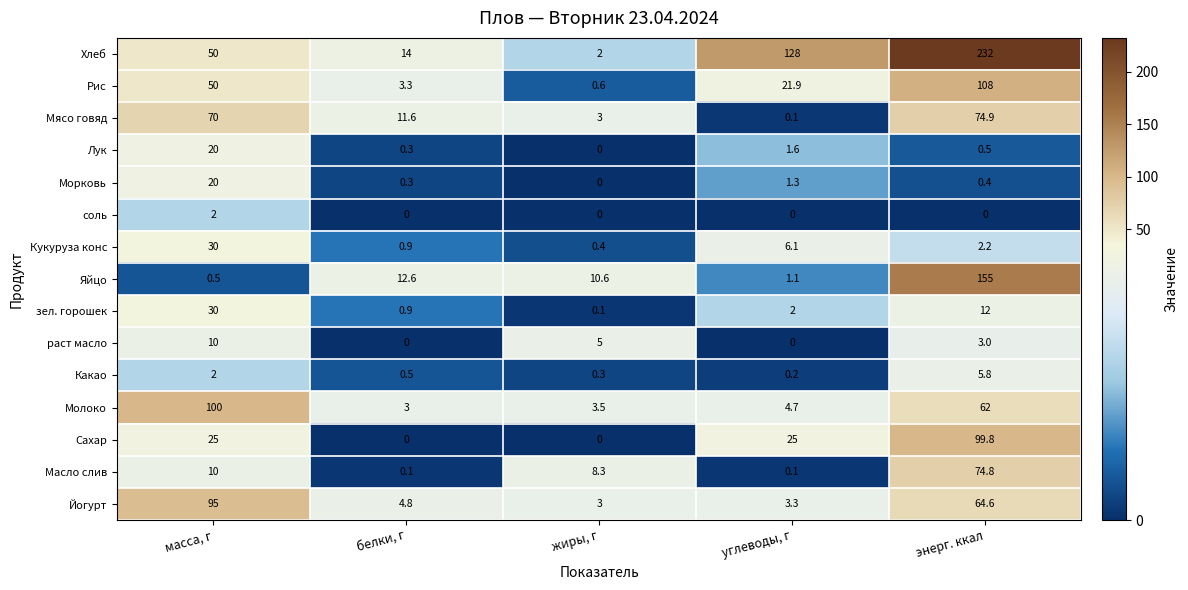

List the labels in order of Мясо говяд value, smallest first.

углеводы, г, жиры, г, белки, г, масса, г, энерг. ккал